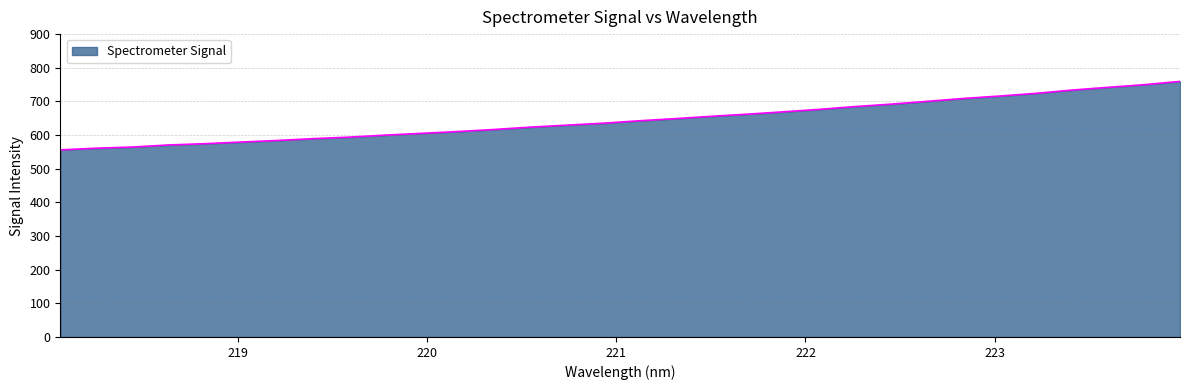

What is the greatest value displayed?

759.5